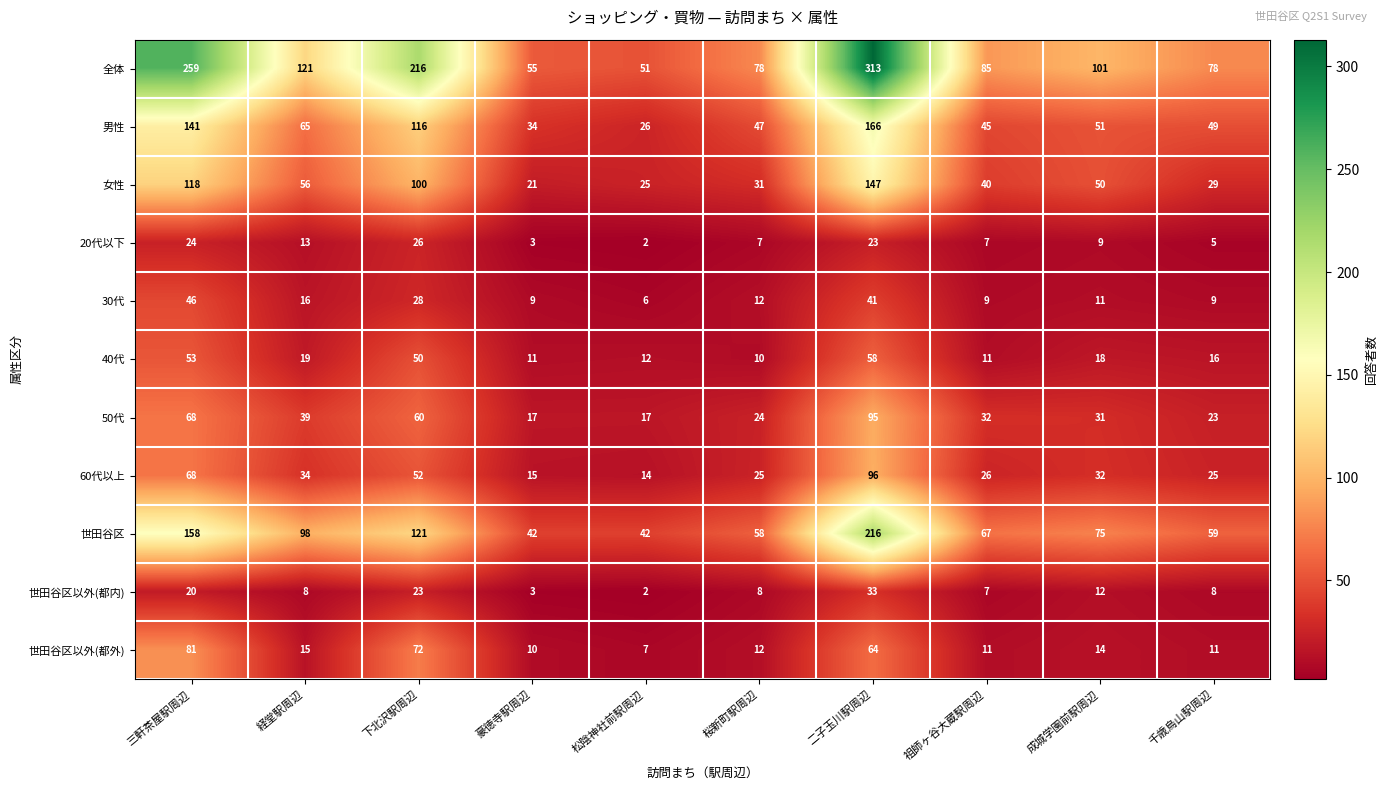

The value of 女性 at 桜新町駅周辺 is 43. True or false?

False